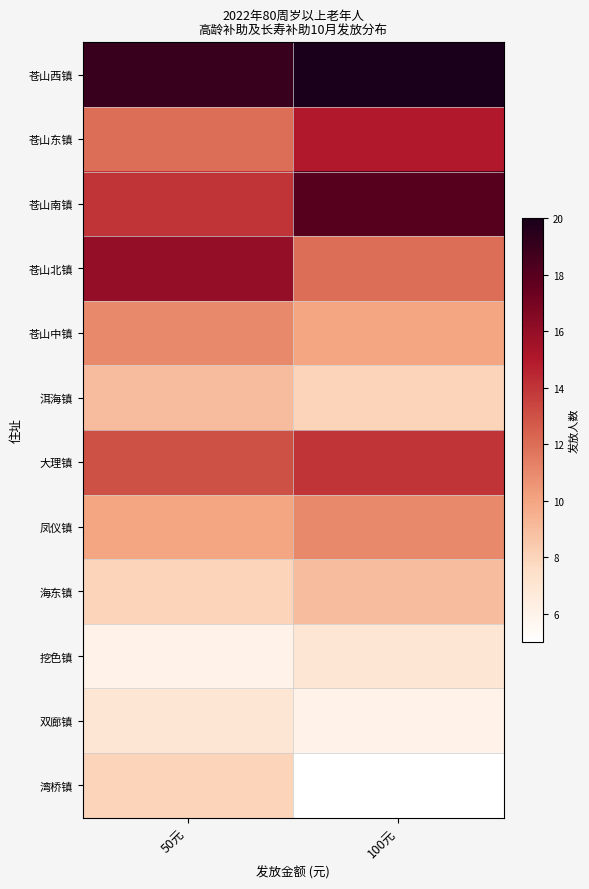

What is the total value across all series at 50元?

133